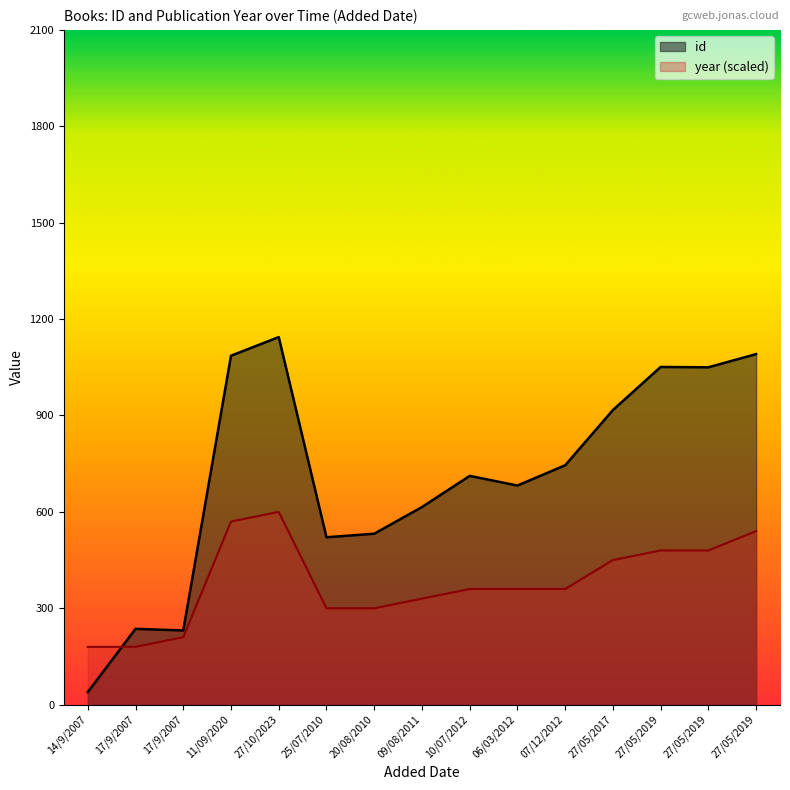

What is the greatest value displayed?

1144